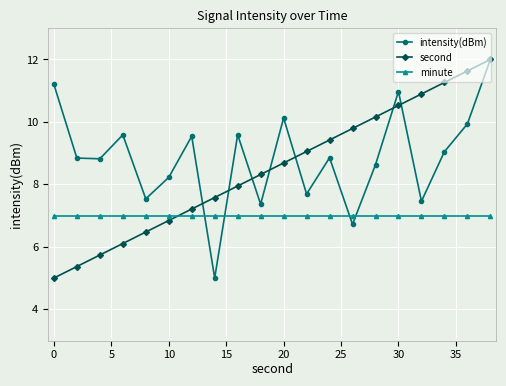

What is the highest value of the second series?

12.0